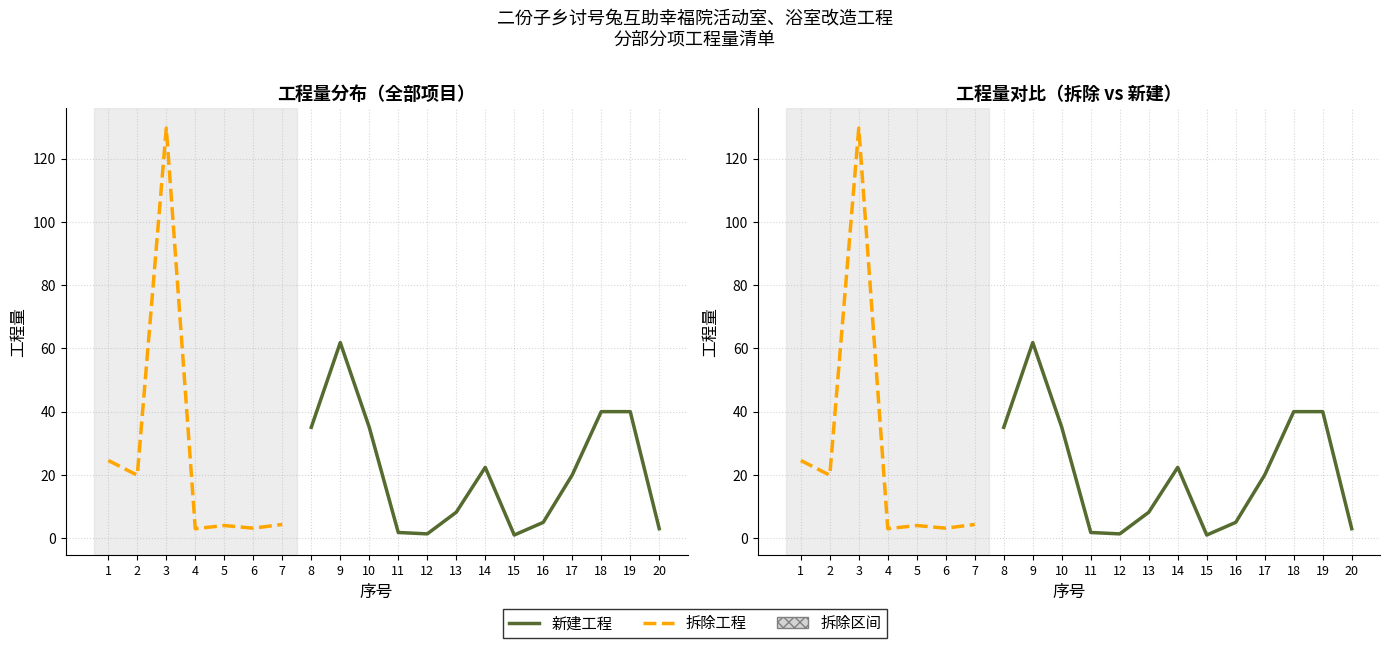

Which label corresponds to the largest value in the chart?

3